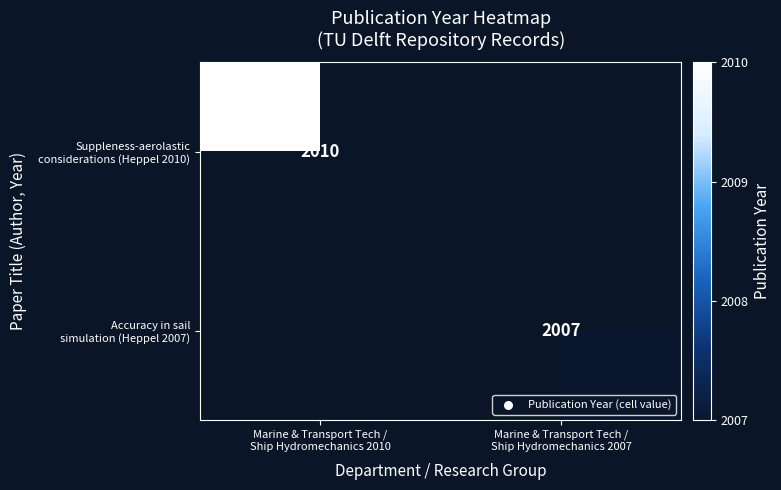

What value does the Accuracy in sail simulation (Heppel 2007) series have at Marine & Transport Tech / Ship Hydromechanics 2007?

2007.0